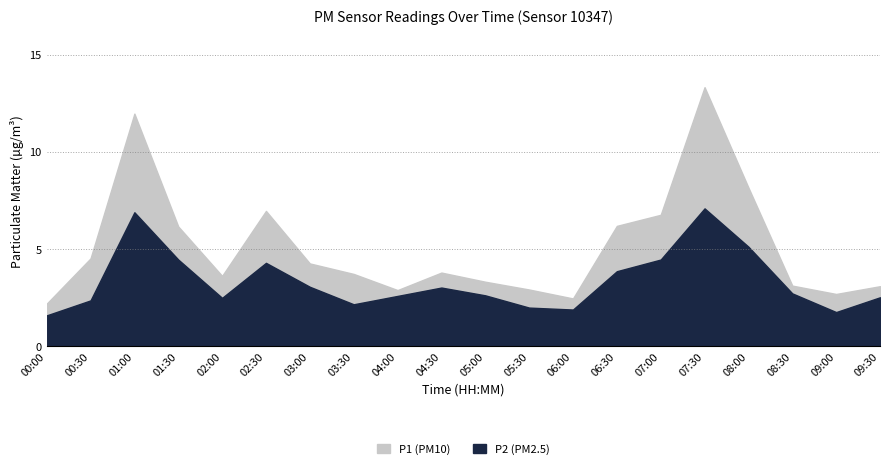

What value does the P2 series have at 02:00?

2.5